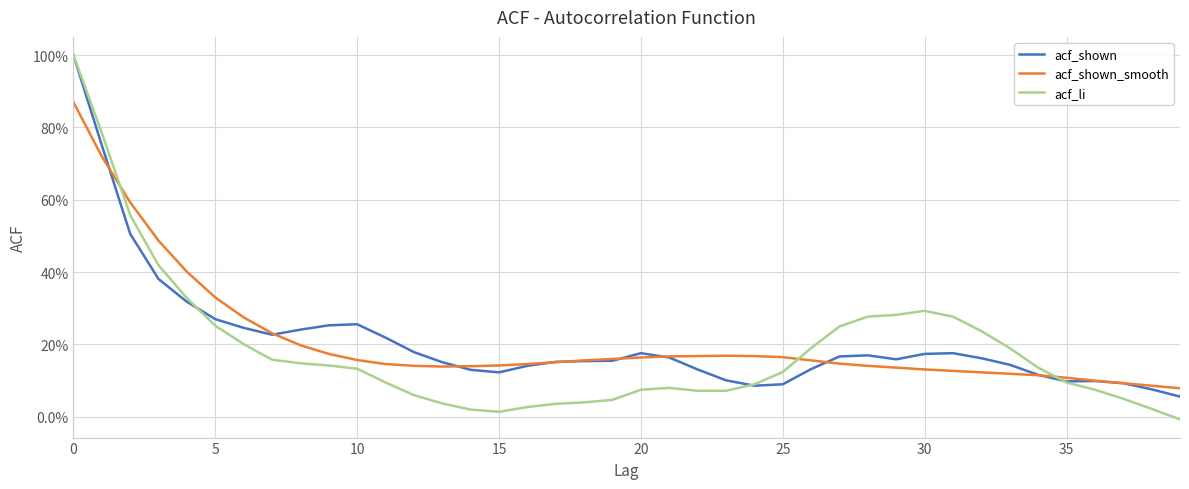

How many interior local valleys does the acf_shown series have?

5